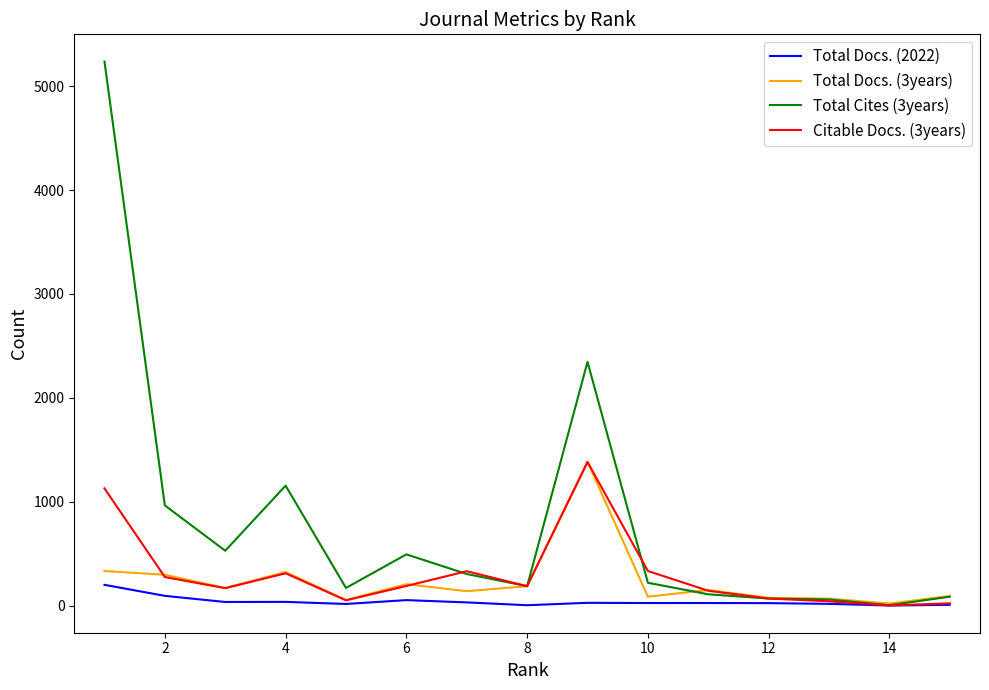

Is this an area chart (filled region under the line)?

No